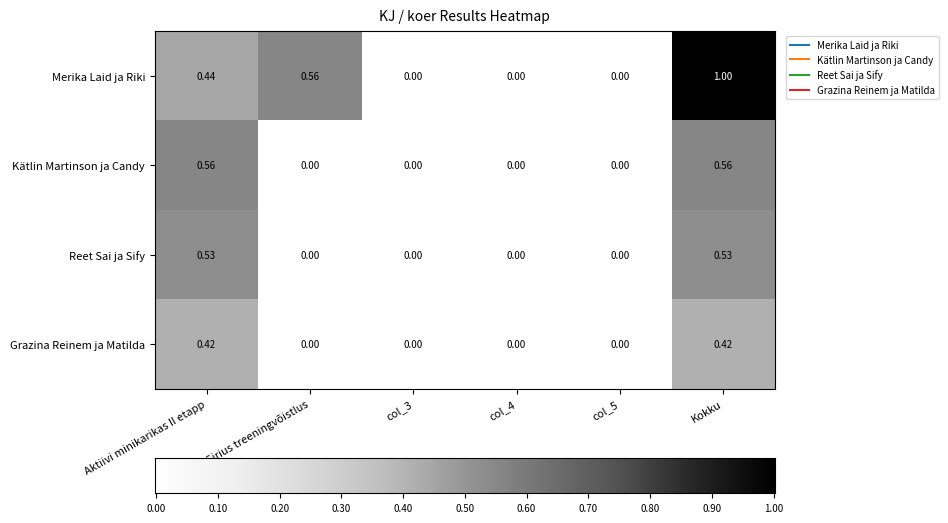

At which category is the sum across all series the highest?

Kokku